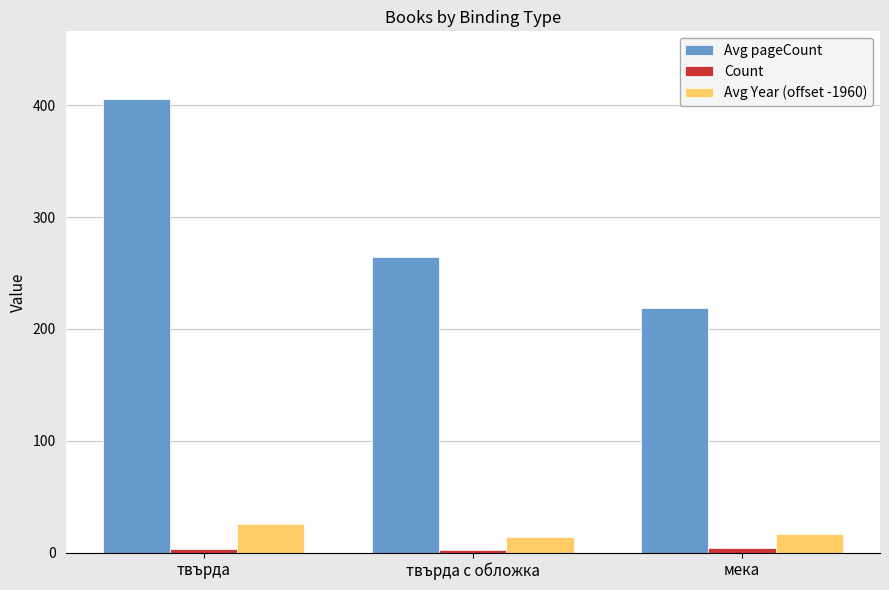

At how many categories does at least one series exceed 152?

3